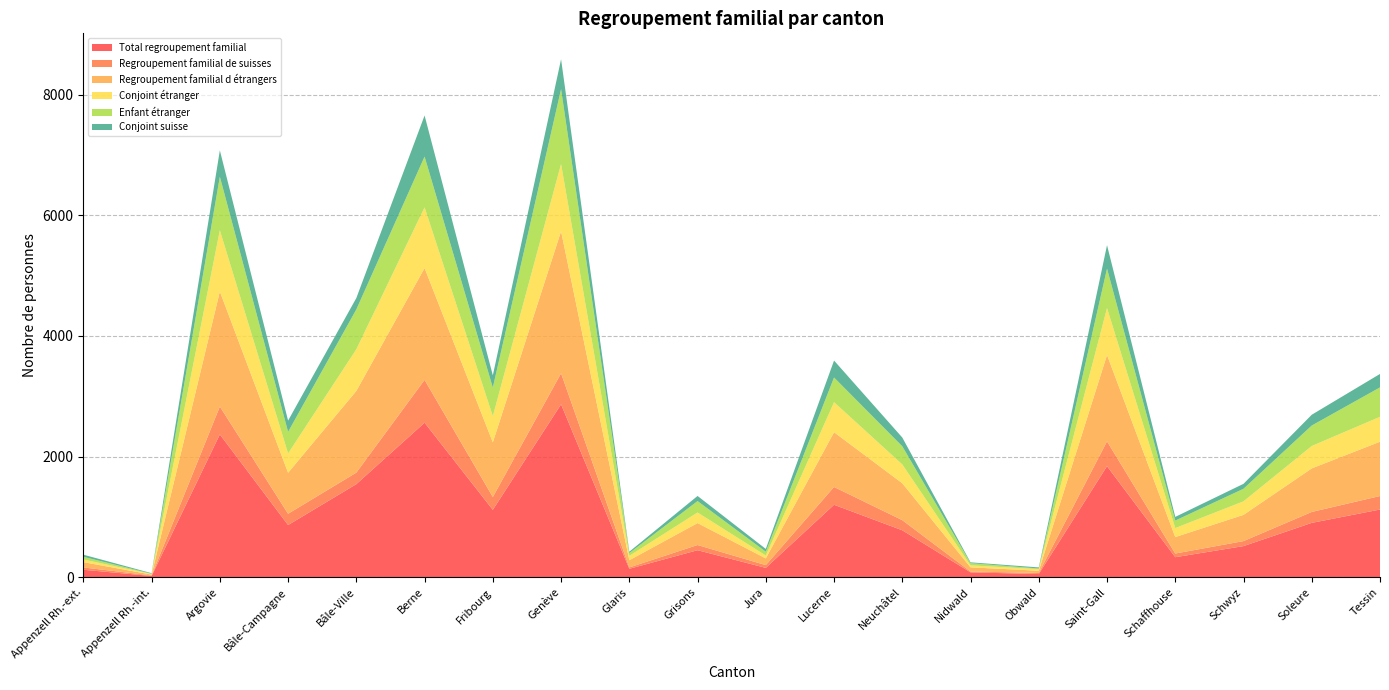

Reading right to left, what are all the values shown in this chart?

Total regroupement familial: Tessin=1124	Soleure=903	Schwyz=518	Schaffhouse=334	Saint-Gall=1843	Obwald=55	Nidwald=83	Neuchâtel=780	Lucerne=1203	Jura=157	Grisons=450	Glaris=142	Genève=2868	Fribourg=1119	Berne=2563	Bâle-Ville=1545	Bâle-Campagne=867	Argovie=2369	Appenzell Rh.-int.=23	Appenzell Rh.-ext.=126
Regroupement familial de suisses: Tessin=224	Soleure=181	Schwyz=83	Schaffhouse=61	Saint-Gall=411	Obwald=18	Nidwald=14	Neuchâtel=168	Lucerne=295	Jura=46	Grisons=86	Glaris=23	Genève=514	Fribourg=212	Berne=710	Bâle-Ville=191	Bâle-Campagne=187	Argovie=462	Appenzell Rh.-int.=9	Appenzell Rh.-ext.=38
Regroupement familial d étrangers: Tessin=900	Soleure=722	Schwyz=435	Schaffhouse=273	Saint-Gall=1432	Obwald=37	Nidwald=69	Neuchâtel=612	Lucerne=908	Jura=111	Grisons=364	Glaris=119	Genève=2354	Fribourg=907	Berne=1853	Bâle-Ville=1354	Bâle-Campagne=680	Argovie=1907	Appenzell Rh.-int.=14	Appenzell Rh.-ext.=88
Conjoint étranger: Tessin=413	Soleure=371	Schwyz=224	Schaffhouse=149	Saint-Gall=777	Obwald=26	Nidwald=33	Neuchâtel=311	Lucerne=497	Jura=48	Grisons=175	Glaris=73	Genève=1114	Fribourg=433	Berne=1006	Bâle-Ville=690	Bâle-Campagne=320	Argovie=1014	Appenzell Rh.-int.=9	Appenzell Rh.-ext.=44
Enfant étranger: Tessin=487	Soleure=339	Schwyz=208	Schaffhouse=124	Saint-Gall=653	Obwald=11	Nidwald=36	Neuchâtel=301	Lucerne=409	Jura=63	Grisons=189	Glaris=45	Genève=1240	Fribourg=474	Berne=841	Bâle-Ville=660	Bâle-Campagne=357	Argovie=888	Appenzell Rh.-int.=5	Appenzell Rh.-ext.=44
Conjoint suisse: Tessin=223	Soleure=179	Schwyz=82	Schaffhouse=61	Saint-Gall=389	Obwald=18	Nidwald=14	Neuchâtel=145	Lucerne=281	Jura=46	Grisons=85	Glaris=23	Genève=496	Fribourg=203	Berne=681	Bâle-Ville=189	Bâle-Campagne=187	Argovie=436	Appenzell Rh.-int.=9	Appenzell Rh.-ext.=36